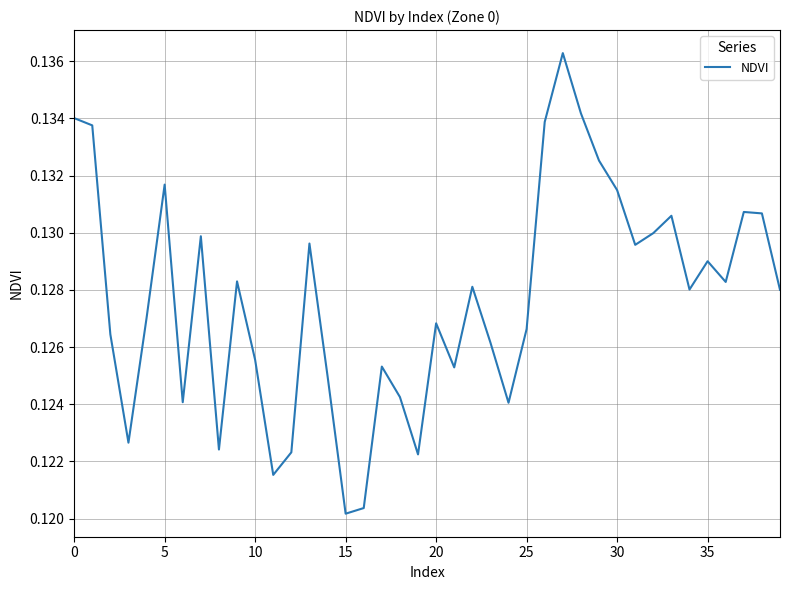

Reading left to right, what are all the values shown in this chart?

0.1	0.1	0.1	0.1	0.1	0.1	0.1	0.1	0.1	0.1	0.1	0.1	0.1	0.1	0.1	0.1	0.1	0.1	0.1	0.1	0.1	0.1	0.1	0.1	0.1	0.1	0.1	0.1	0.1	0.1	0.1	0.1	0.1	0.1	0.1	0.1	0.1	0.1	0.1	0.1